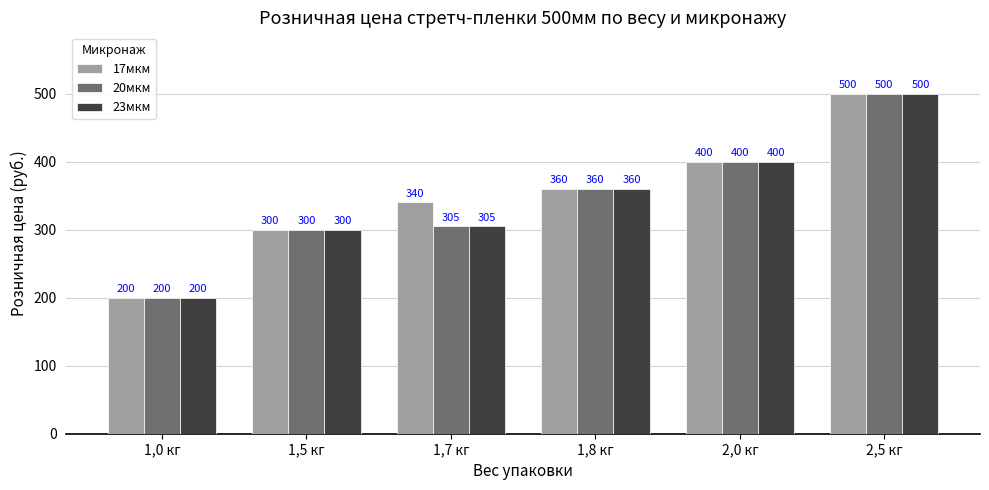

How many values in the 23мкм series are below 360?

3